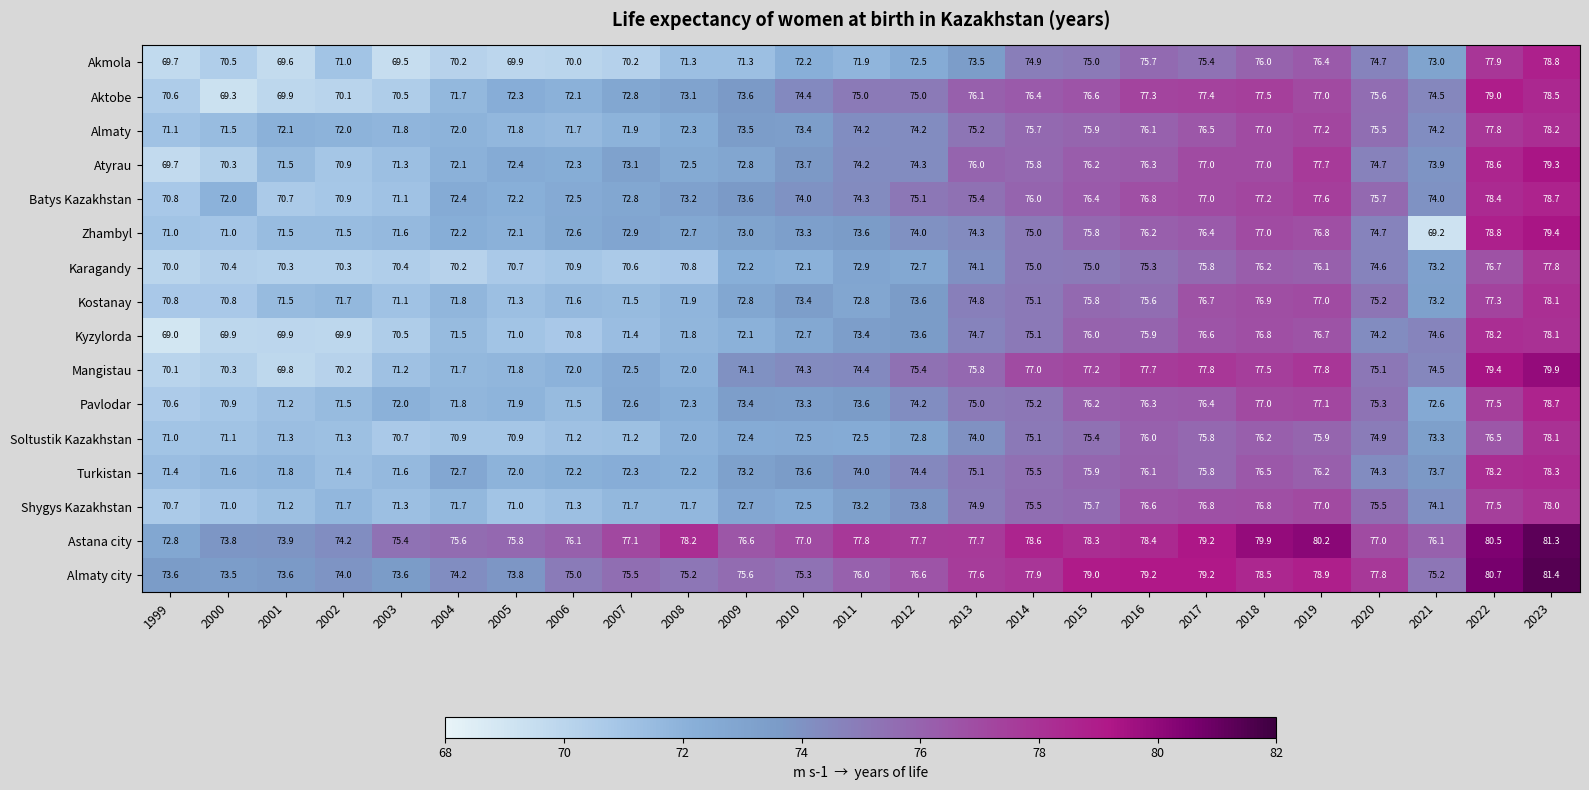

At which label does Almaty reach its minimum?

1999